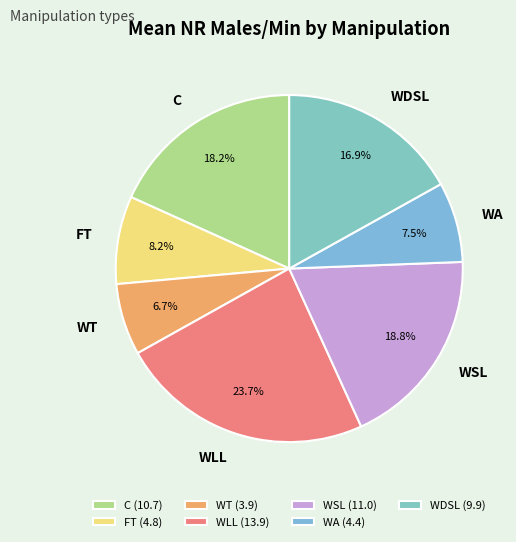

Approximately how many times larger is the value at WT compared to WLL?

0.3